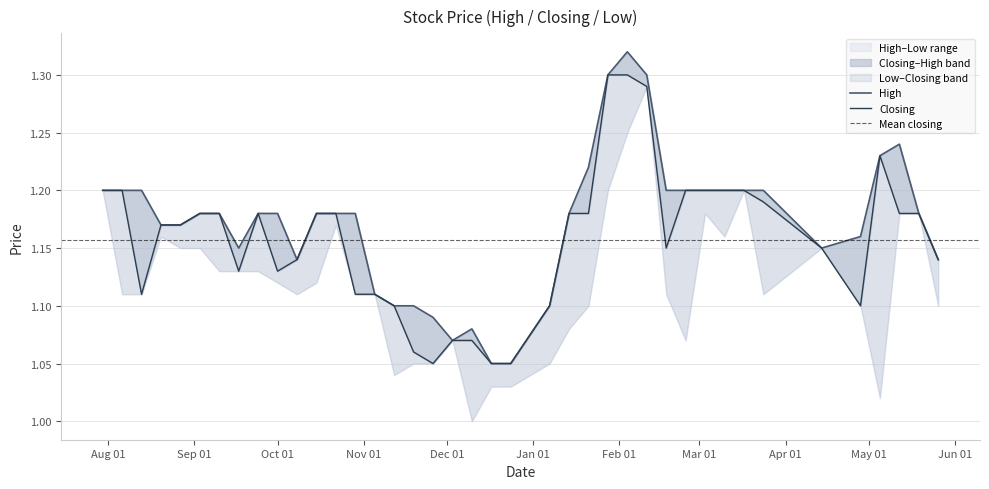

How many categories are shown in the chart?

40